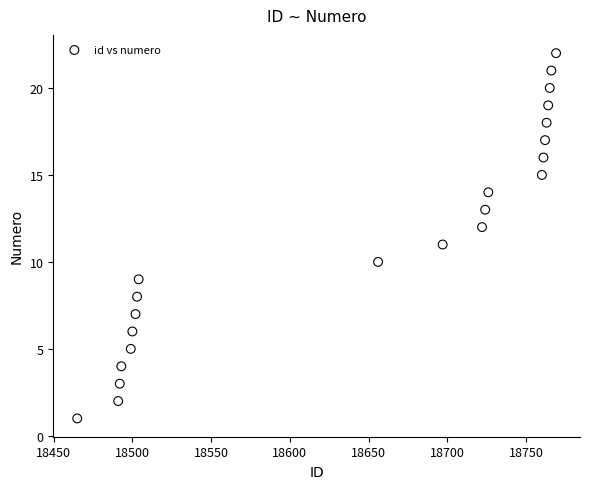

What is the range of Y values (max minus min)?

21